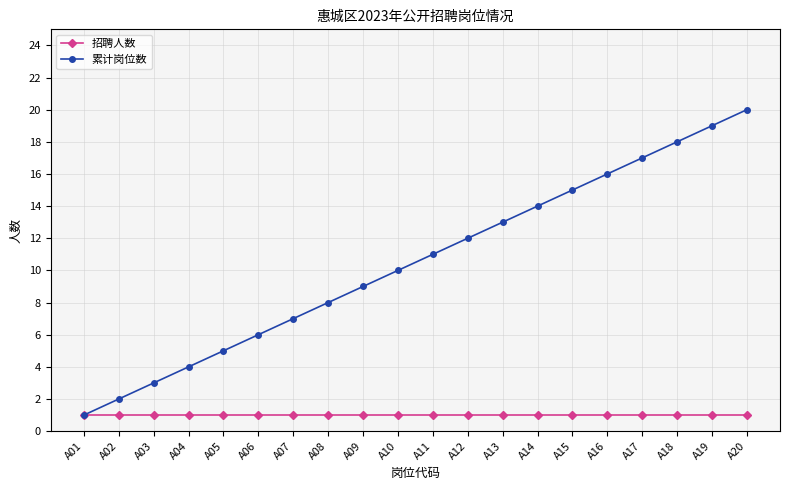

True or false: 累计岗位数 has more than 0 points higher than both neighbors.

False